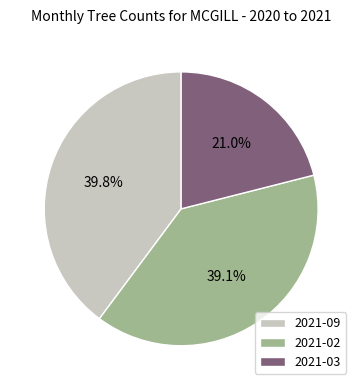

Between 2021-03 and 2021-09, which is larger?

2021-09